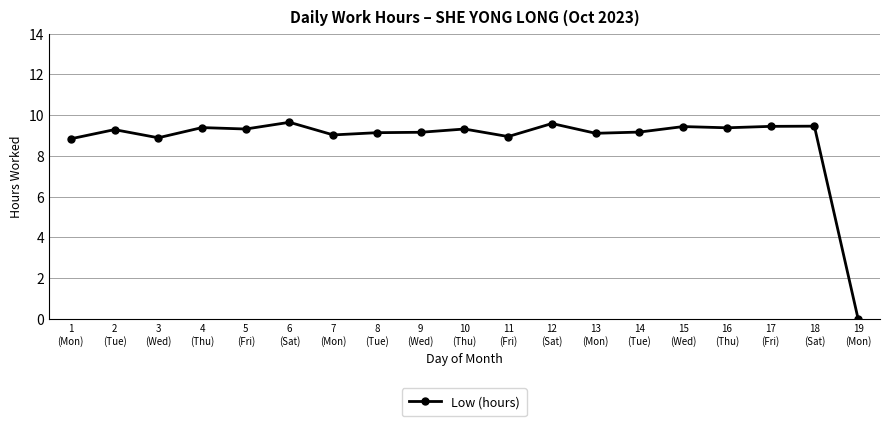

What is the average value?

8.8